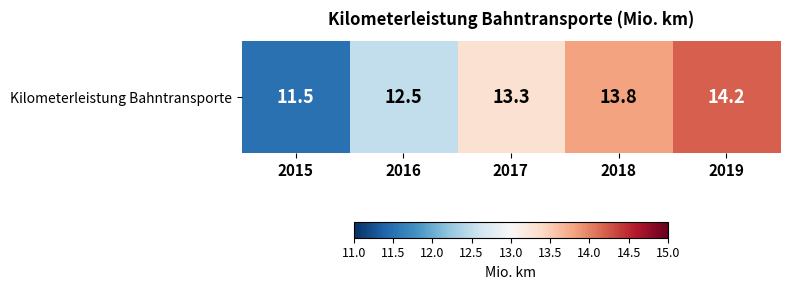

Reading left to right, transcribe all the data shown in this chart.

11.5	12.5	13.3	13.8	14.2